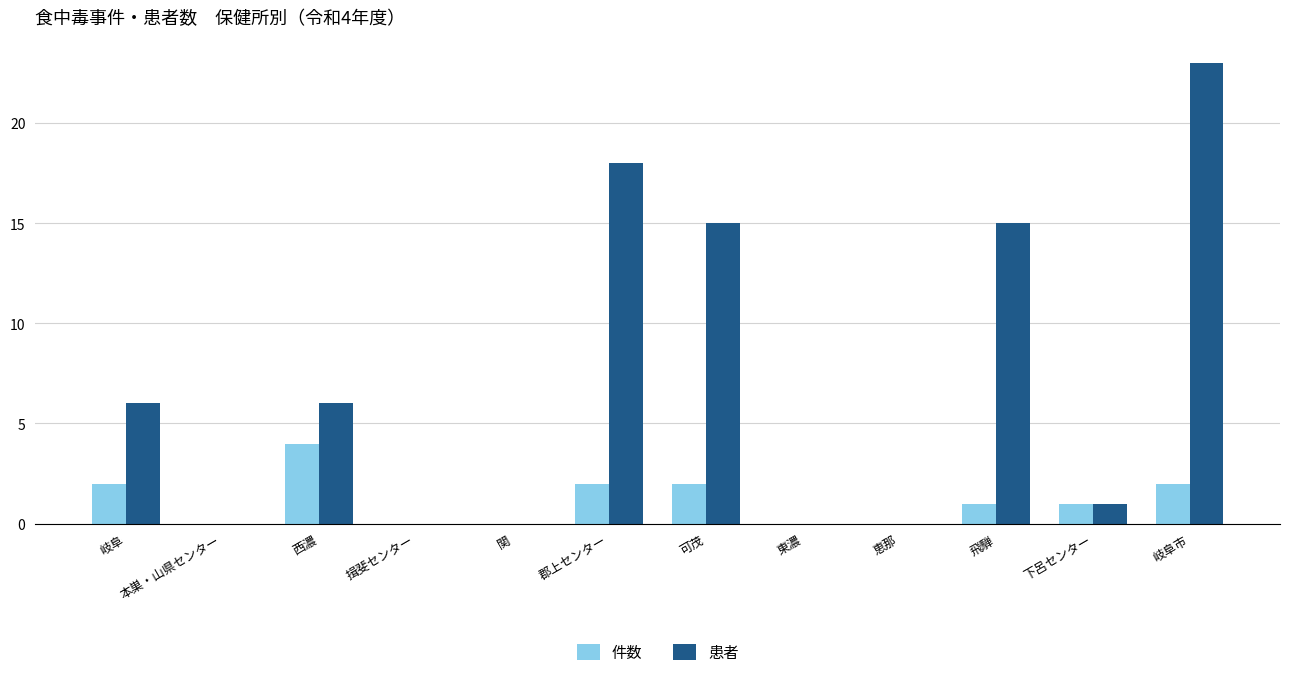

Is the value of 患者 at 東濃 greater than the value of 件数 at 飛騨?

No